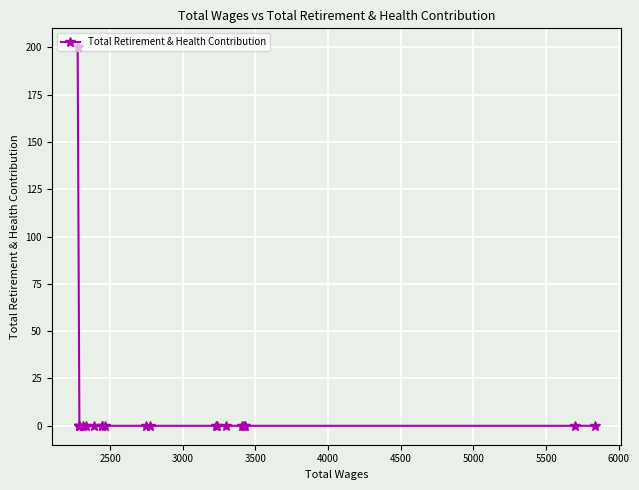

How many values are above zero?

1